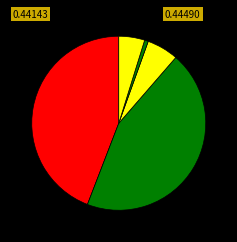

How many slices are in this pie chart?

5